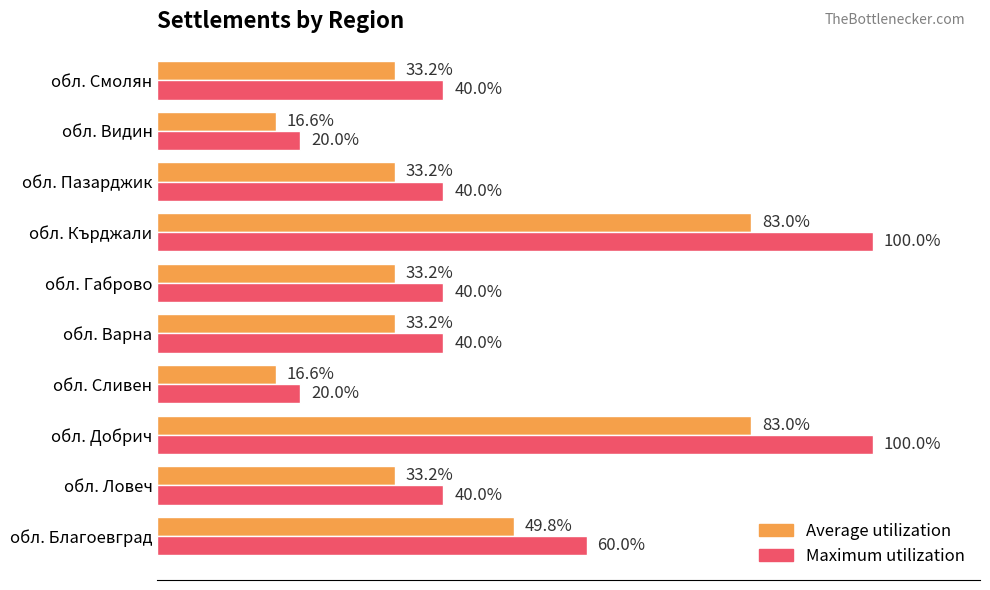

Where is Maximum utilization nearest to the value 60?

обл. Благоевград